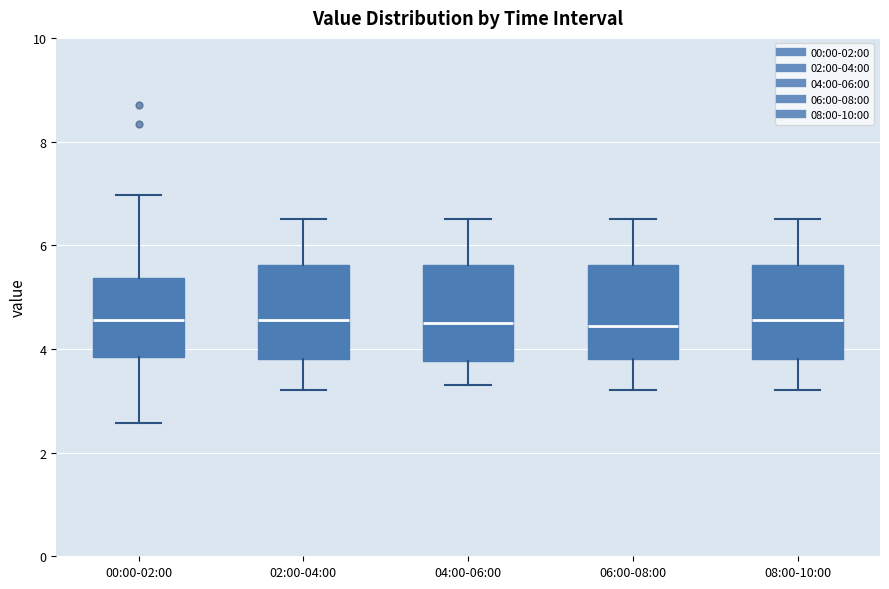

Reading left to right, read every box against the y-axis: the position of its median line, the range the box covers, and the ends of its whiskers. The values are not printed on the chart, so give them approximately, as read against the axis.

00:00-02:00: median 4.6, box 3.8 to 5.4, whiskers 2.6 to 7.0
02:00-04:00: median 4.6, box 3.8 to 5.6, whiskers 3.2 to 6.6
04:00-06:00: median 4.6, box 3.8 to 5.6, whiskers 3.4 to 6.6
06:00-08:00: median 4.4, box 3.8 to 5.6, whiskers 3.2 to 6.6
08:00-10:00: median 4.6, box 3.8 to 5.6, whiskers 3.2 to 6.6